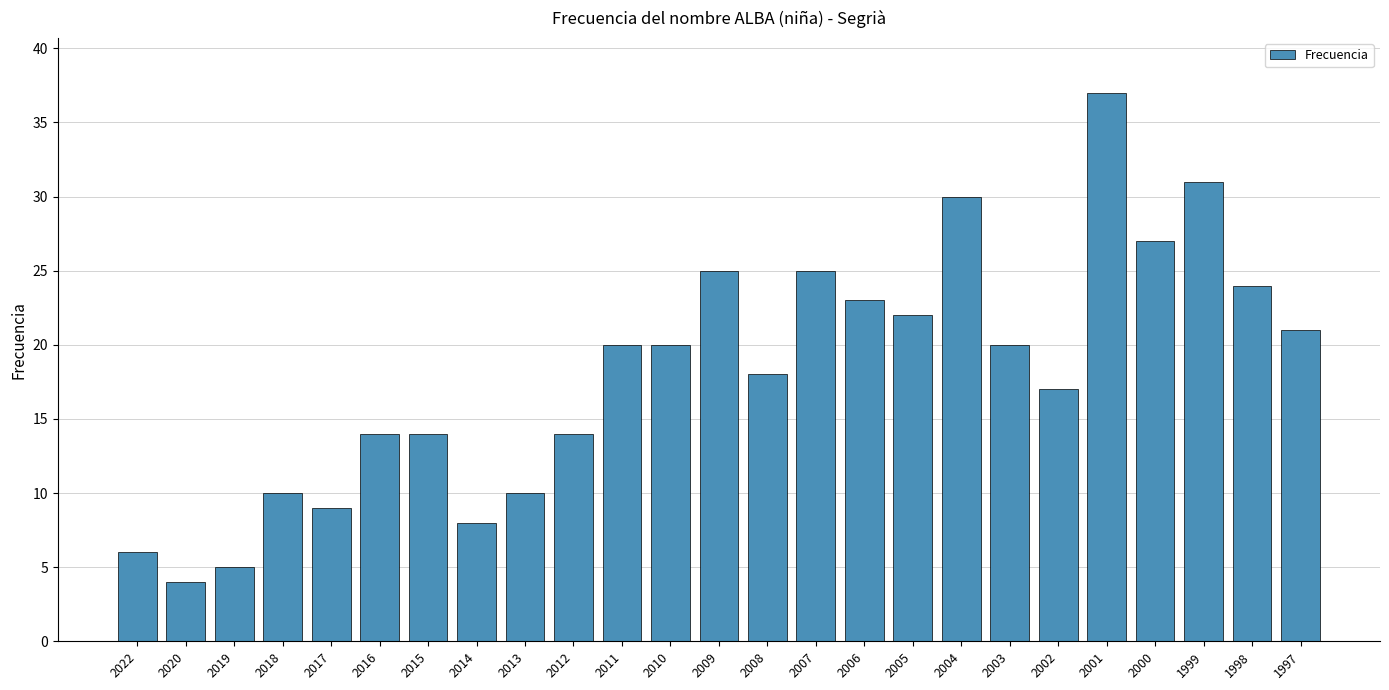

What is the smallest value displayed?

4